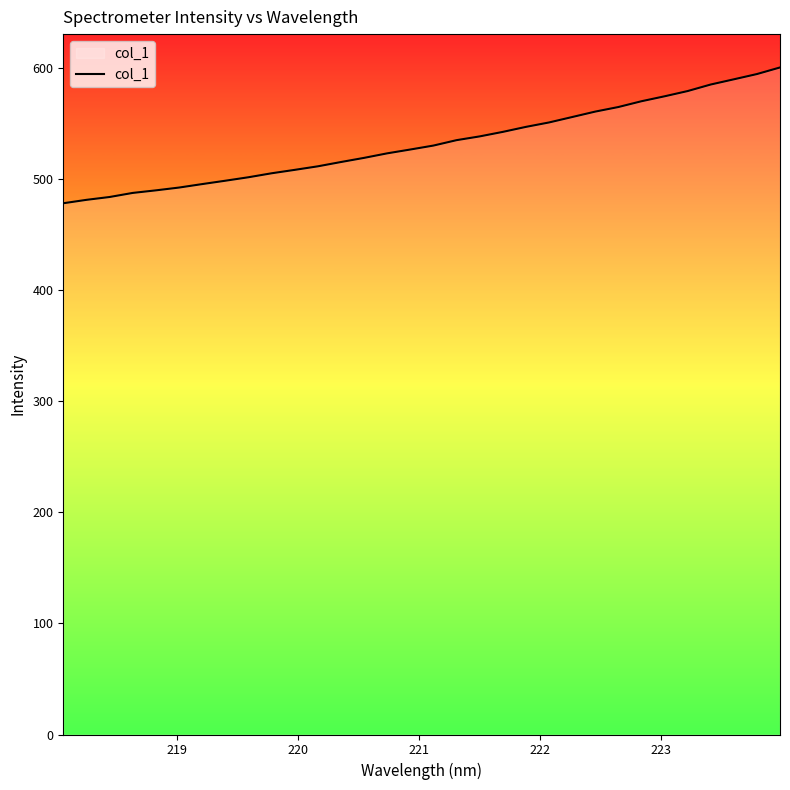

What is the smallest value displayed?

478.3